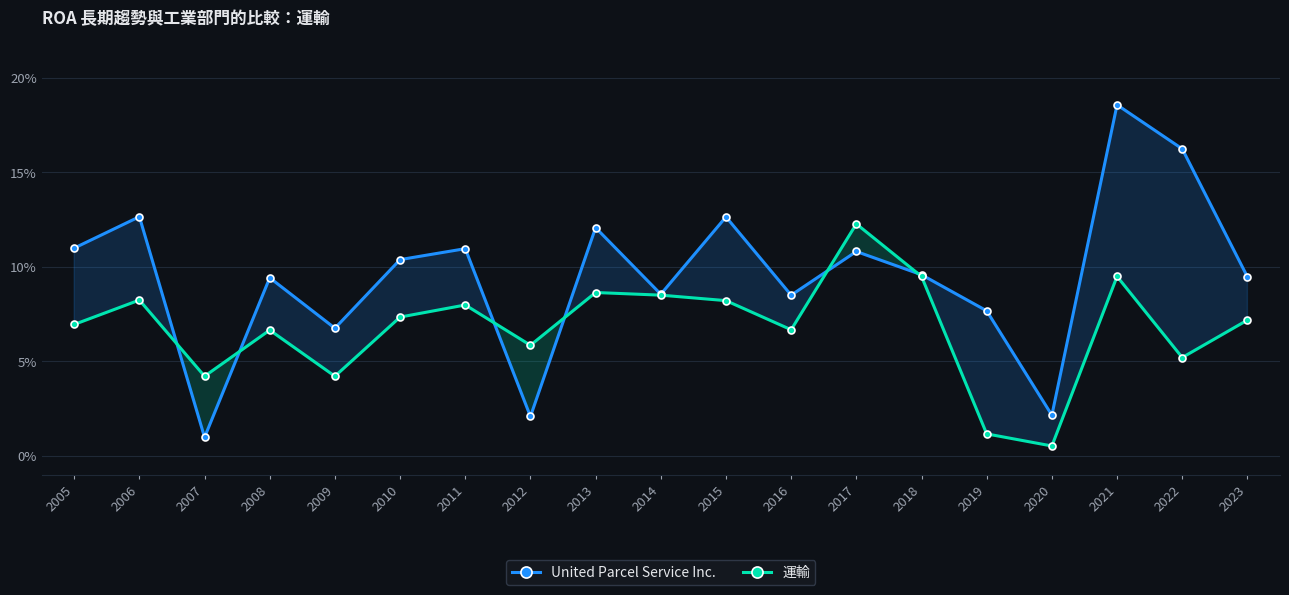

Reading left to right, what are all the values shown in this chart?

United Parcel Service Inc.: 2005=0.1	2006=0.1	2007=0.0	2008=0.1	2009=0.1	2010=0.1	2011=0.1	2012=0.0	2013=0.1	2014=0.1	2015=0.1	2016=0.1	2017=0.1	2018=0.1	2019=0.1	2020=0.0	2021=0.2	2022=0.2	2023=0.1
運輸: 2005=0.1	2006=0.1	2007=0.0	2008=0.1	2009=0.0	2010=0.1	2011=0.1	2012=0.1	2013=0.1	2014=0.1	2015=0.1	2016=0.1	2017=0.1	2018=0.1	2019=0.0	2020=0.0	2021=0.1	2022=0.1	2023=0.1